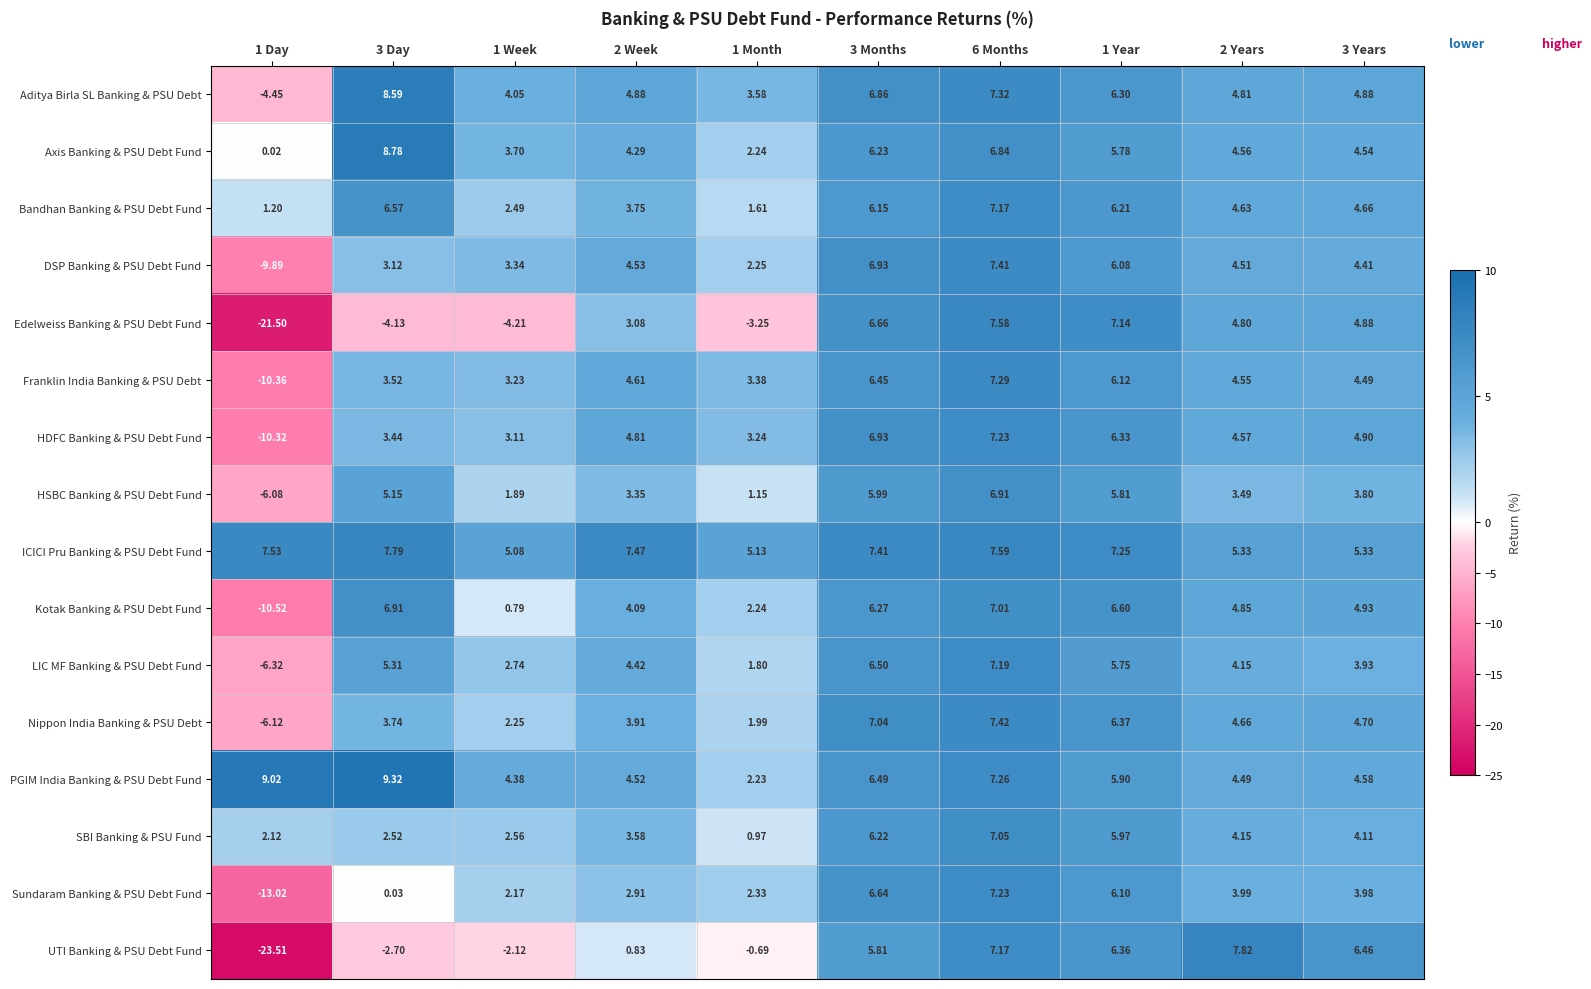

Is the value of LIC MF Banking & PSU Debt Fund at 1 Week greater than the value of DSP Banking & PSU Debt Fund at 1 Day?

Yes